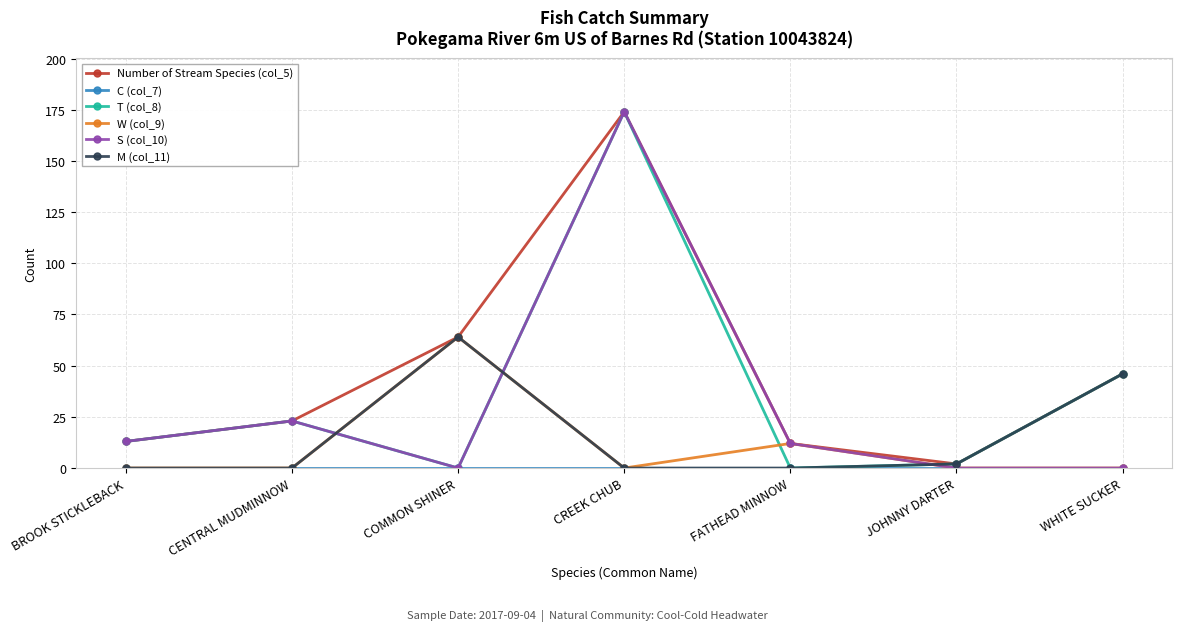

True or false: T (col_8) has a value of 0 at COMMON SHINER.

True